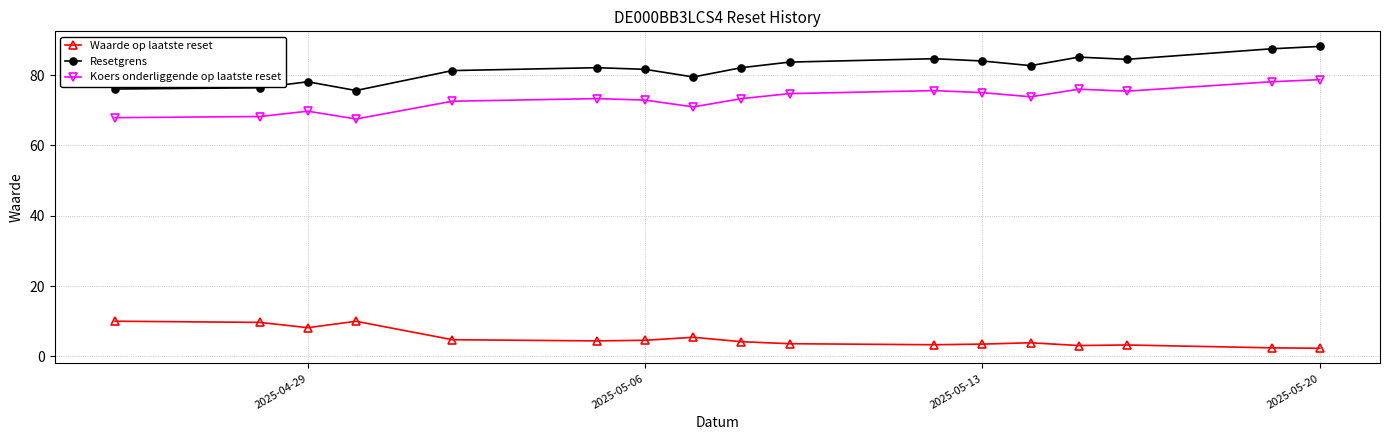

What is the average value of the Waarde op laatste reset series?

5.1